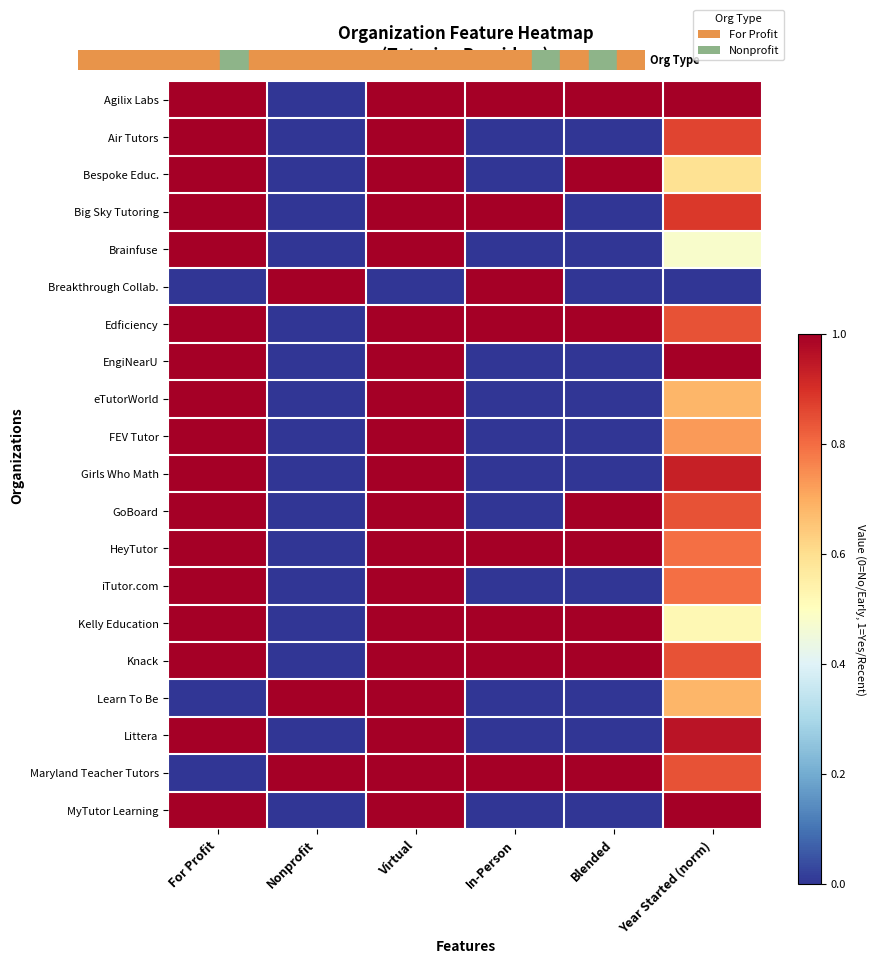

Which has a higher value, Virtual or Nonprofit?

Virtual